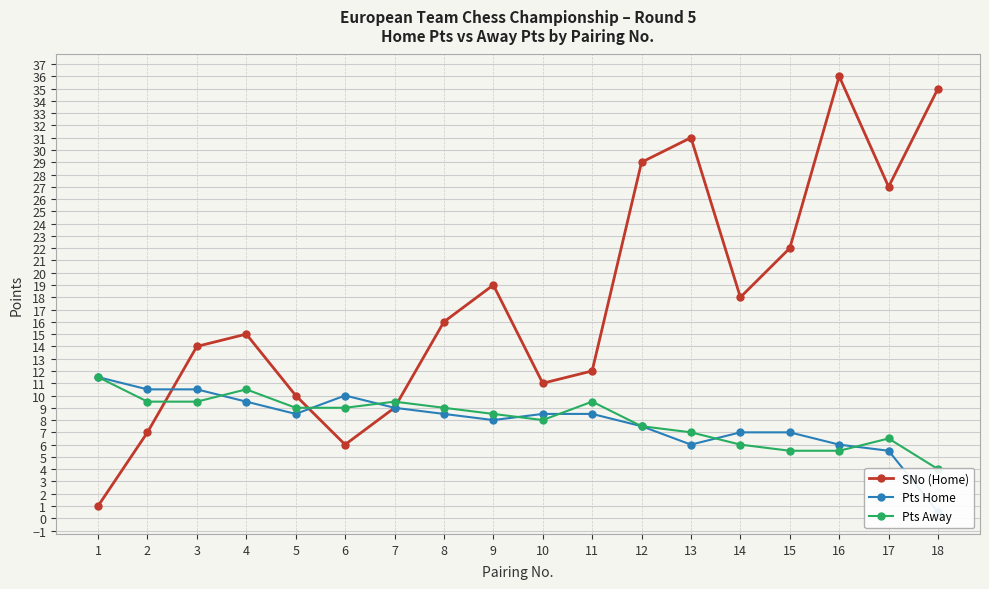

Reading left to right, extract all data points from this chart.

SNo (Home): 1=1.0	2=7.0	3=14.0	4=15.0	5=10.0	6=6.0	7=9.0	8=16.0	9=19.0	10=11.0	11=12.0	12=29.0	13=31.0	14=18.0	15=22.0	16=36.0	17=27.0	18=35.0
Pts Home: 1=11.5	2=10.5	3=10.5	4=9.5	5=8.5	6=10.0	7=9.0	8=8.5	9=8.0	10=8.5	11=8.5	12=7.5	13=6.0	14=7.0	15=7.0	16=6.0	17=5.5	18=0.5
Pts Away: 1=11.5	2=9.5	3=9.5	4=10.5	5=9.0	6=9.0	7=9.5	8=9.0	9=8.5	10=8.0	11=9.5	12=7.5	13=7.0	14=6.0	15=5.5	16=5.5	17=6.5	18=4.0